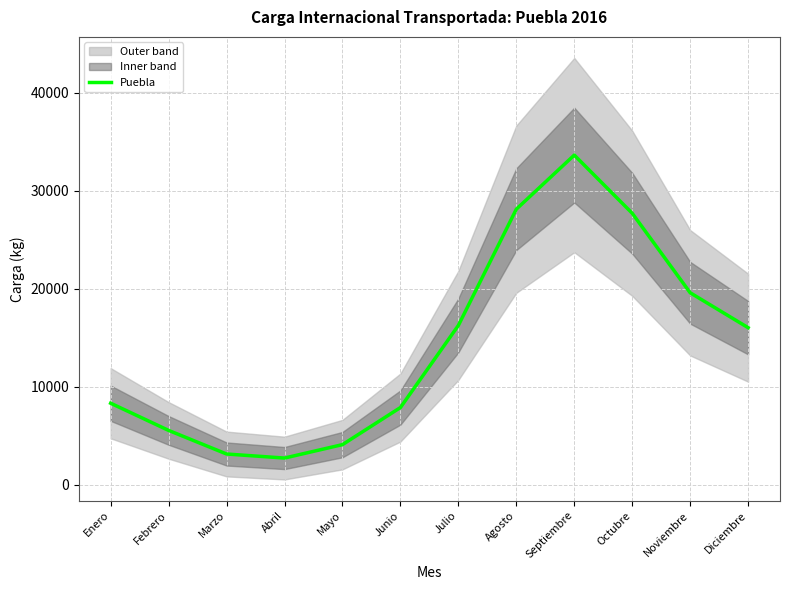

Which label corresponds to the largest value in the chart?

Septiembre